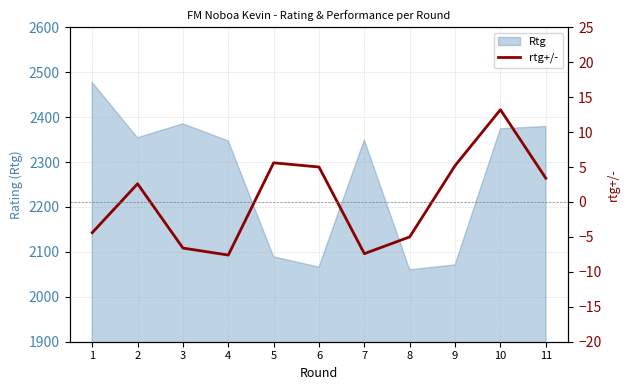

Where does the data first go above 2?

2